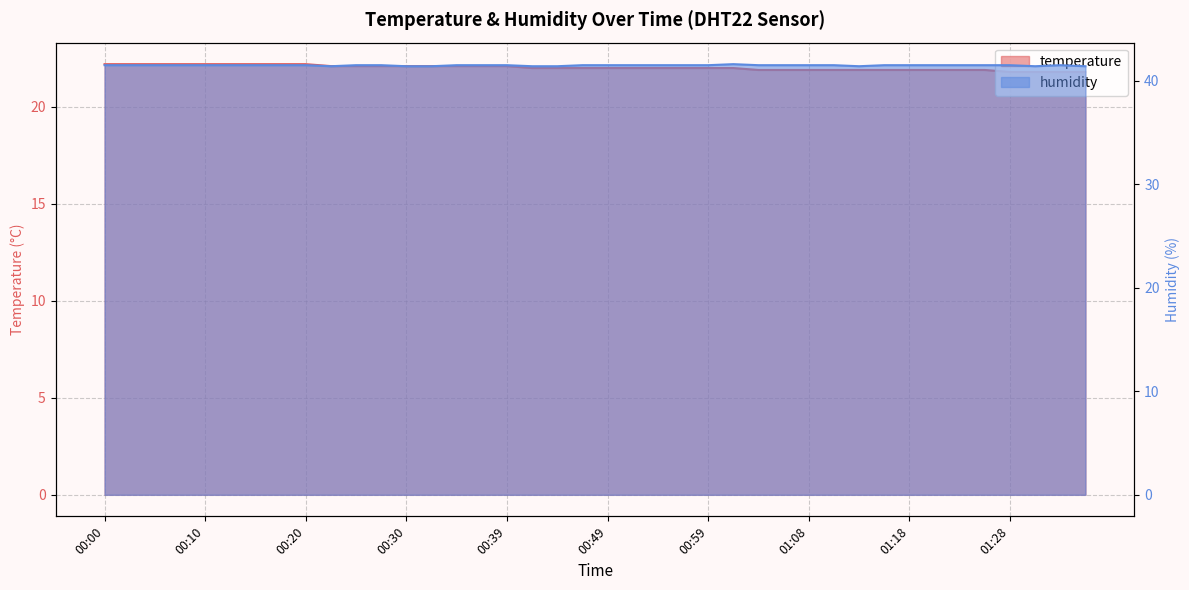

How many lines are shown in the chart?

2